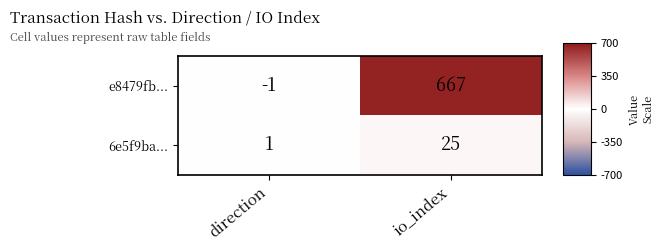

At how many categories does at least one series exceed 368?

1